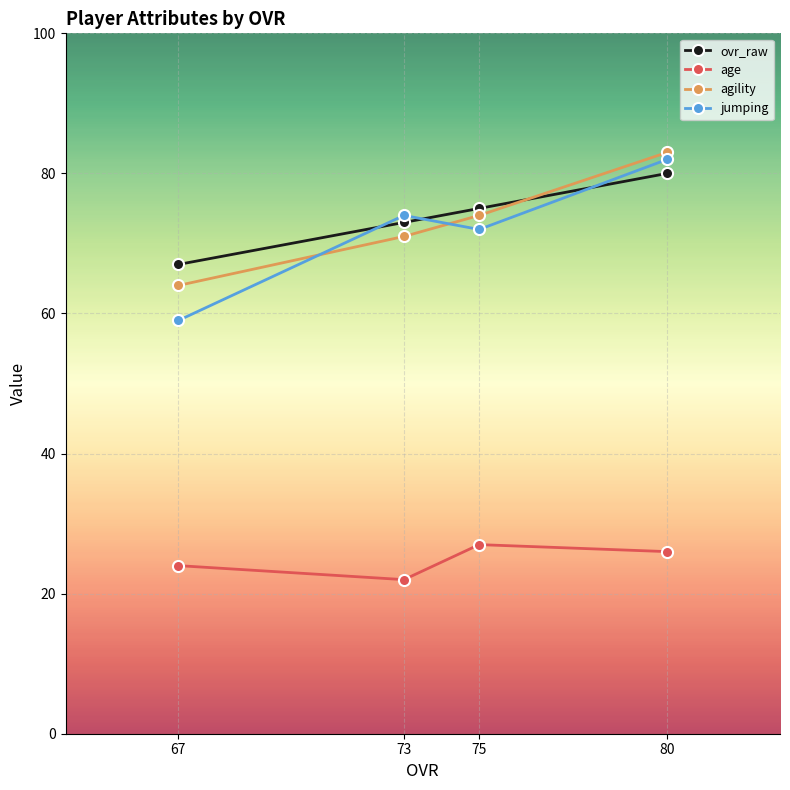

At which label is age closest to 24?

67